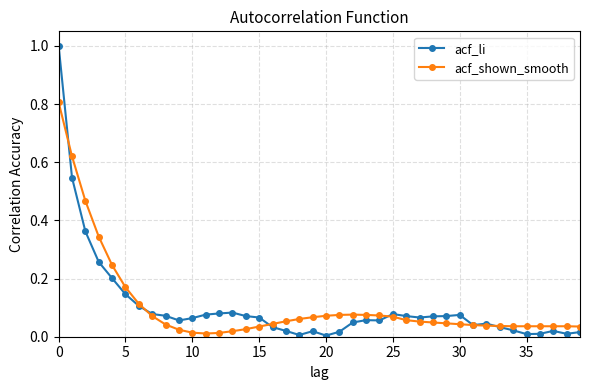

What is the sum of all acf_li values?

4.2